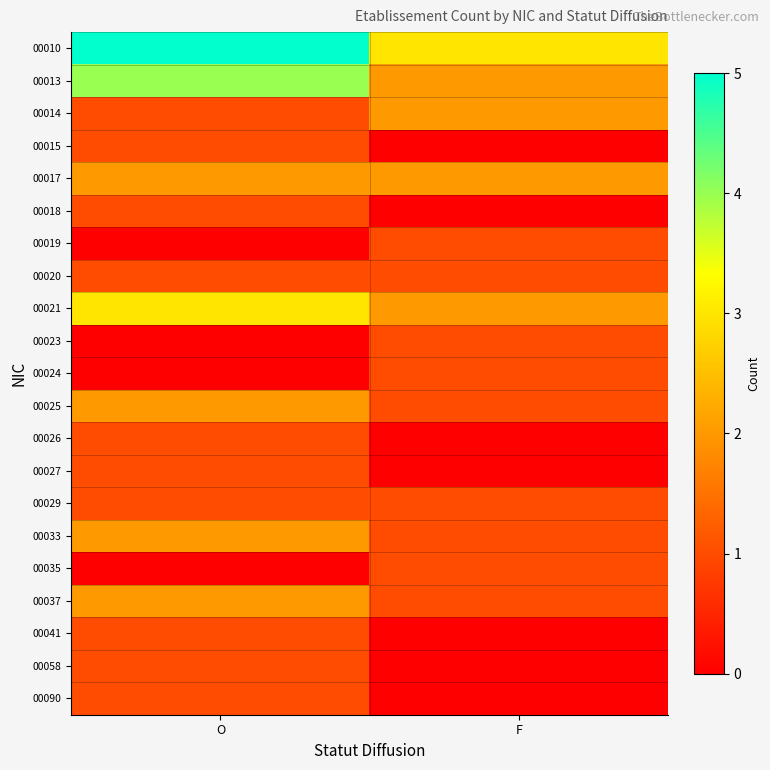

Reading right to left, extract all data points from this chart.

00010: F=3	O=5
00013: F=2	O=4
00014: F=2	O=1
00015: F=0	O=1
00017: F=2	O=2
00018: F=0	O=1
00019: F=1	O=0
00020: F=1	O=1
00021: F=2	O=3
00023: F=1	O=0
00024: F=1	O=0
00025: F=1	O=2
00026: F=0	O=1
00027: F=0	O=1
00029: F=1	O=1
00033: F=1	O=2
00035: F=1	O=0
00037: F=1	O=2
00041: F=0	O=1
00058: F=0	O=1
00090: F=0	O=1